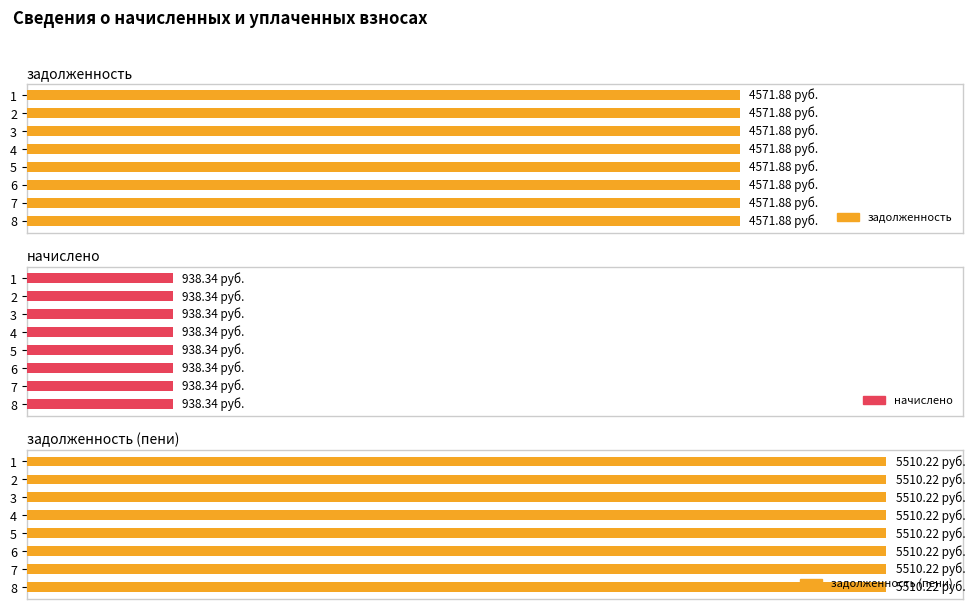

At how many categories does at least one series exceed 4656?

8